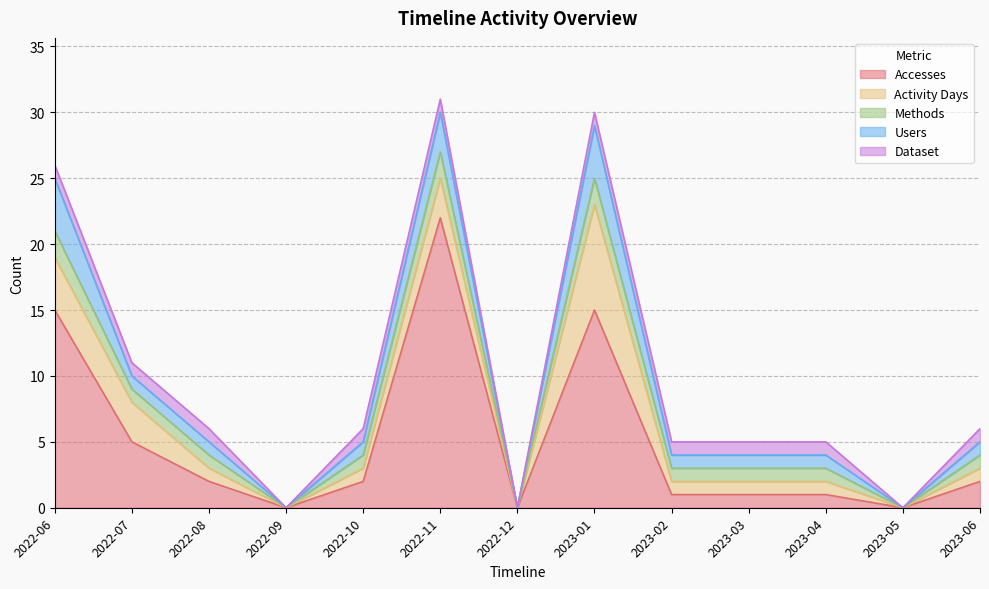

List the series in order of their peak value, lowest first.

Dataset, Methods, Users, Activity Days, Accesses